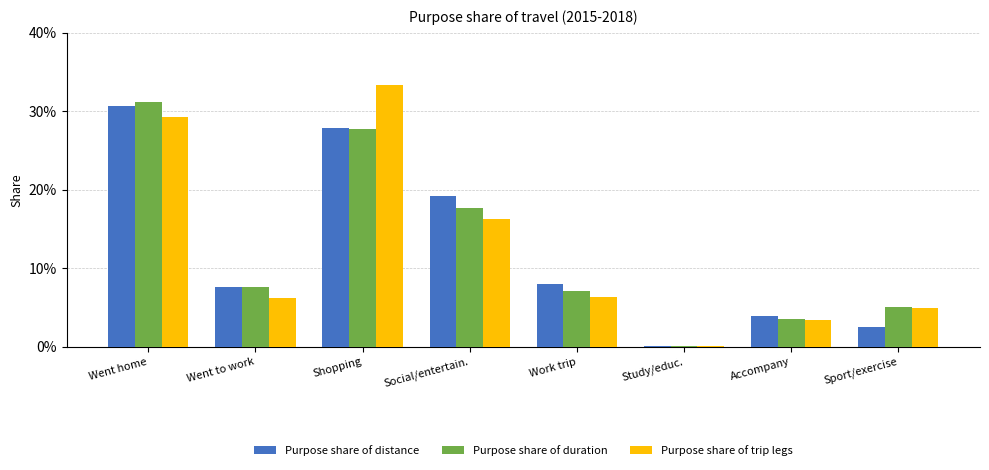

At how many categories does at least one series exceed 0?

8